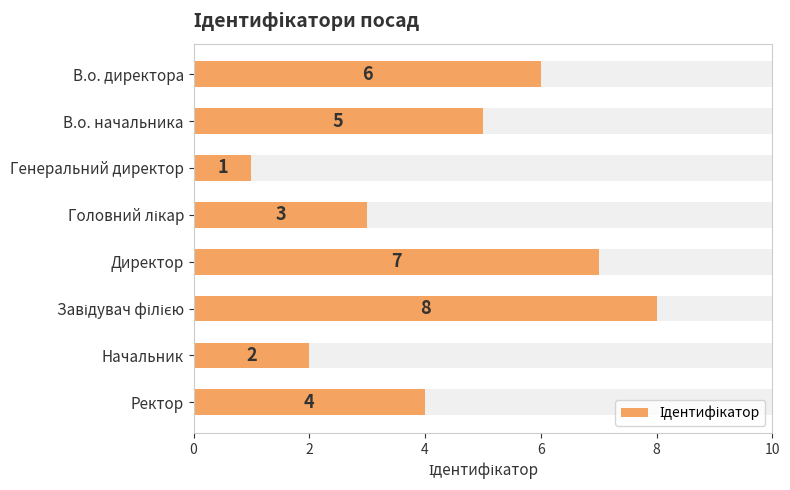

What is the difference between the maximum and minimum values?

7